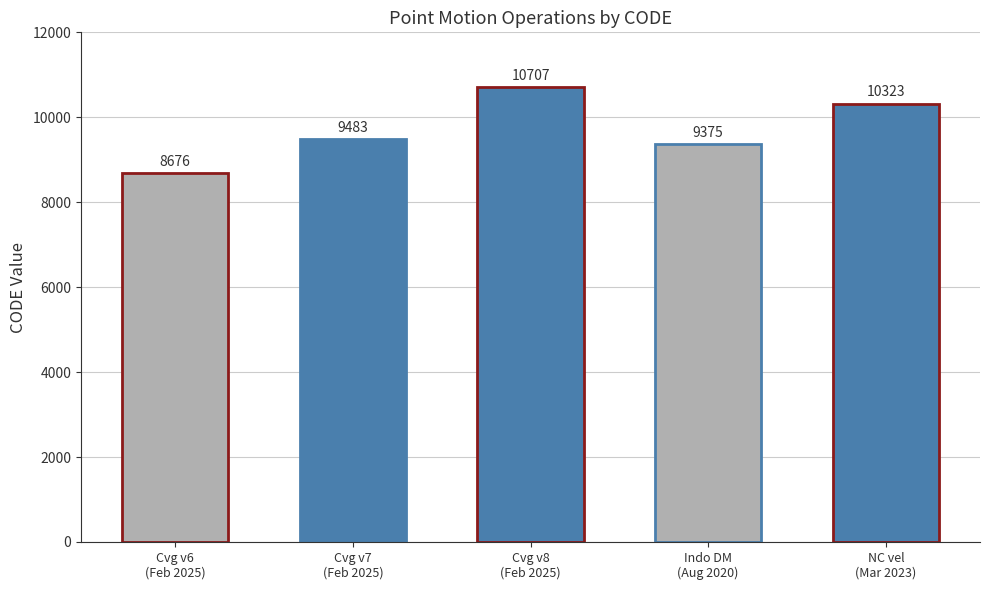

List the labels in order of value, smallest first.

Cvg v6
(Feb 2025), Indo DM
(Aug 2020), Cvg v7
(Feb 2025), NC vel
(Mar 2023), Cvg v8
(Feb 2025)